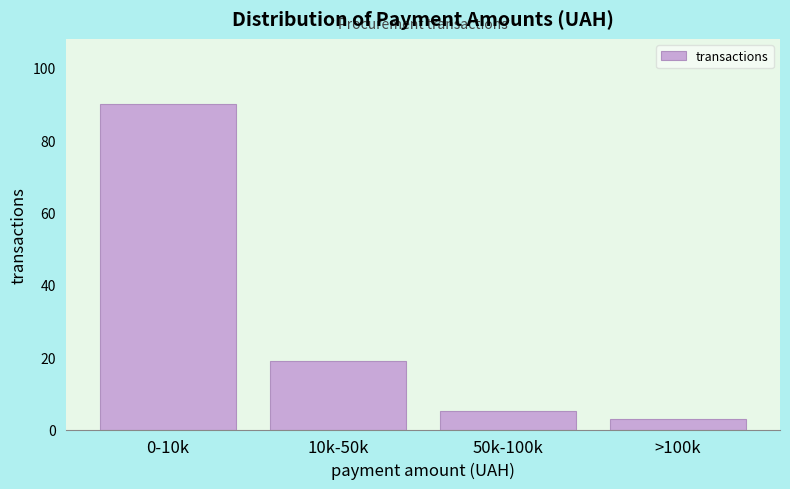

Reading left to right, extract all data points from this chart.

0-10k=90	10k-50k=19	50k-100k=5	>100k=3